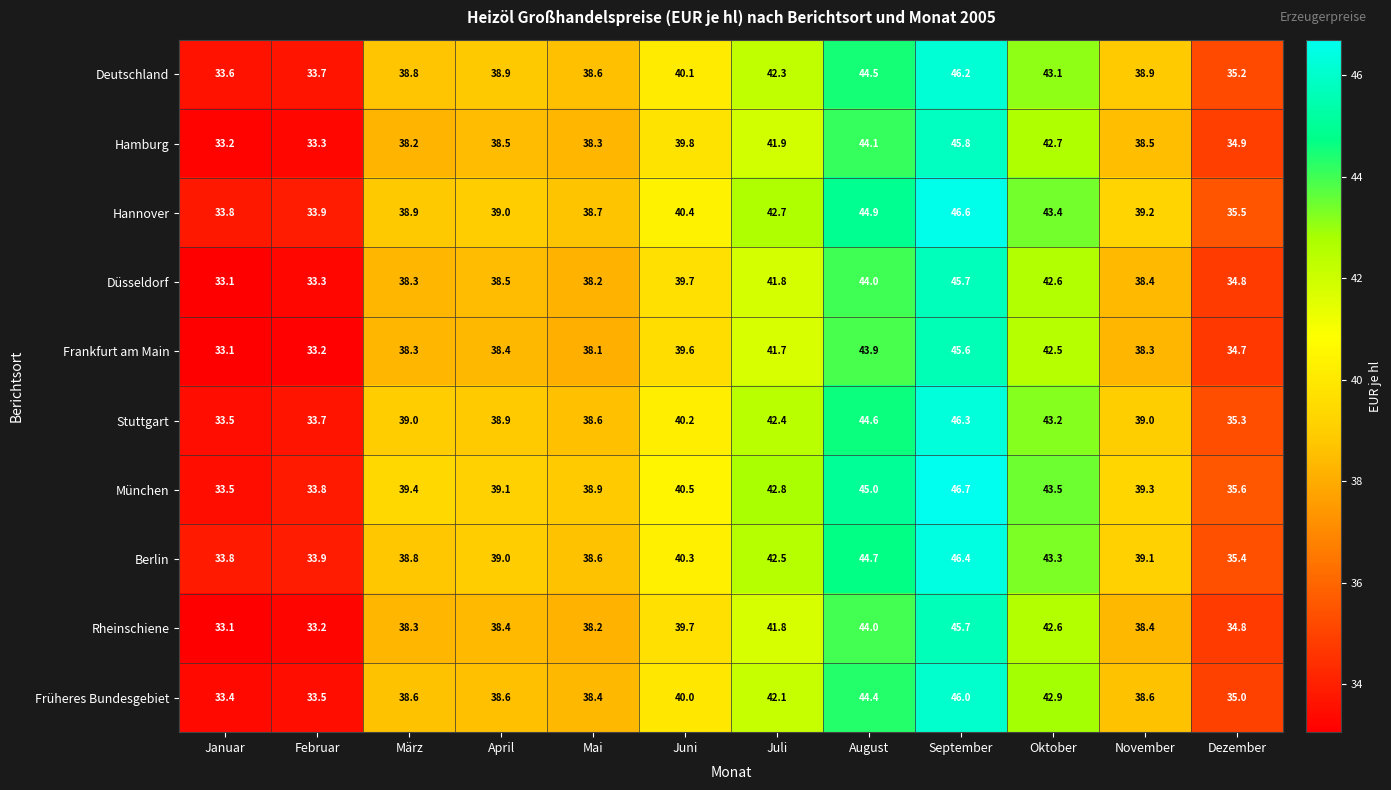

How many data points in Früheres Bundesgebiet are above 38?

9